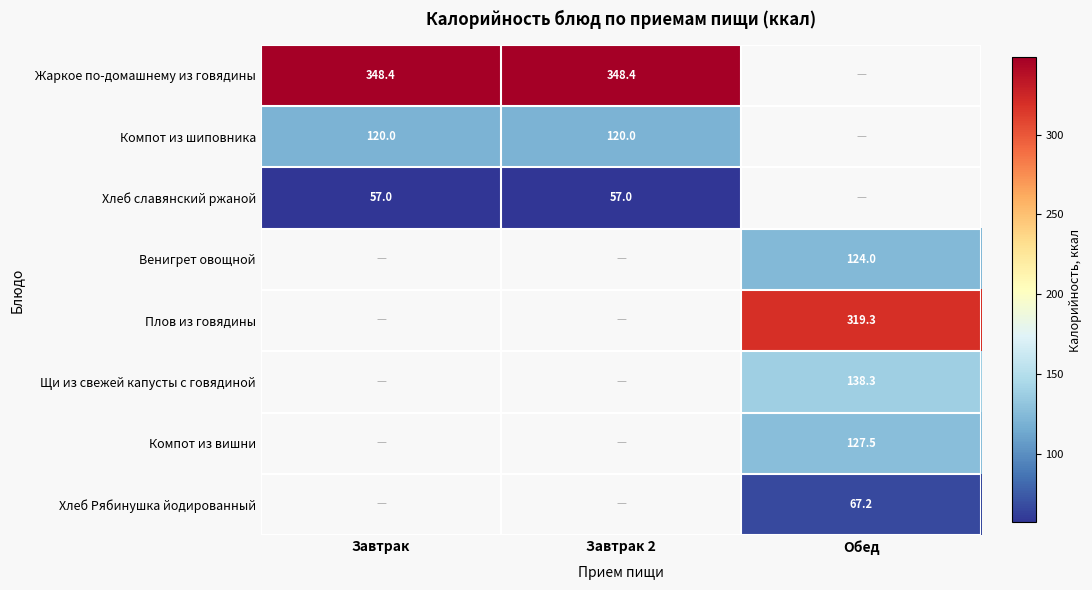

List the labels in order of Жаркое по-домашнему из говядины value, smallest first.

Завтрак, Завтрак 2, Обед